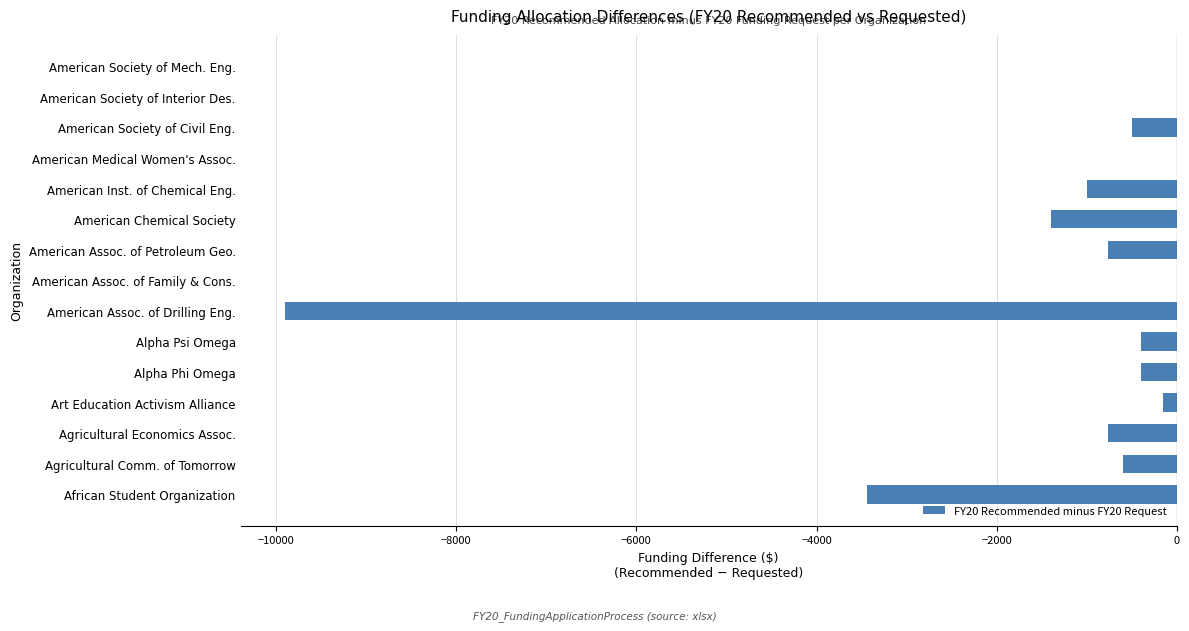

Is it true that the value at American Inst. of Chemical Eng. is -1563.3?

False